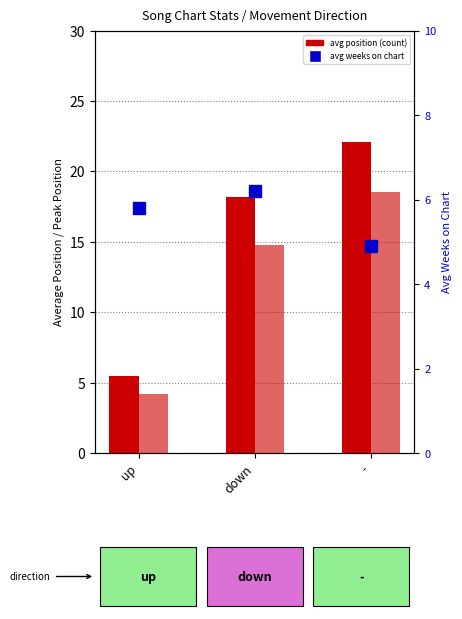

Reading right to left, list all the values displayed in this chart.

avg_position: -=22.1	down=18.2	up=5.5
avg_peak_position: -=18.5	down=14.8	up=4.2
avg_weeks_on_chart: -=4.9	down=6.2	up=5.8